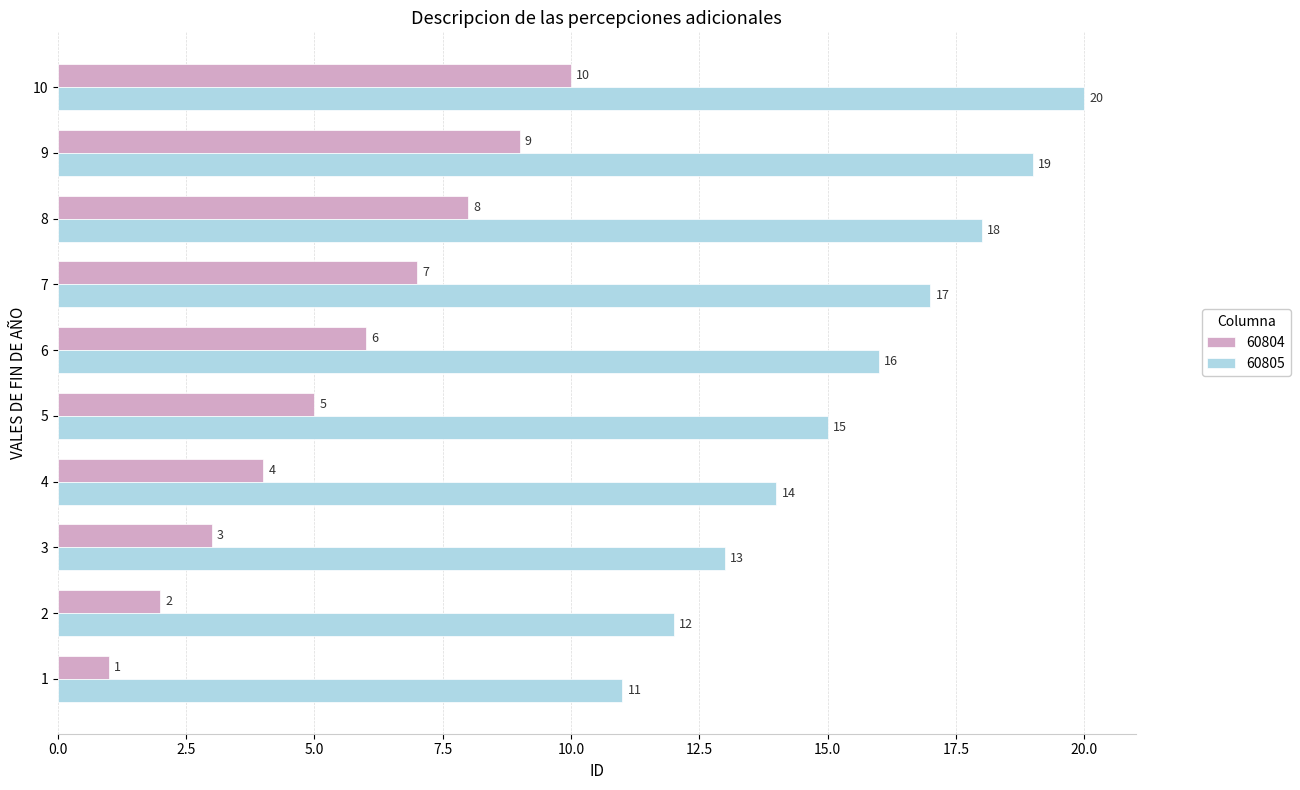

True or false: 60804 has a value of 6 at 9.

False